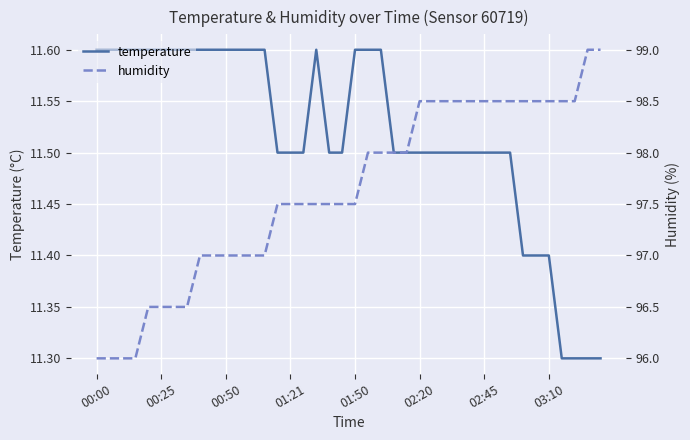

List the series in order of their overall mean, highest first.

humidity, temperature